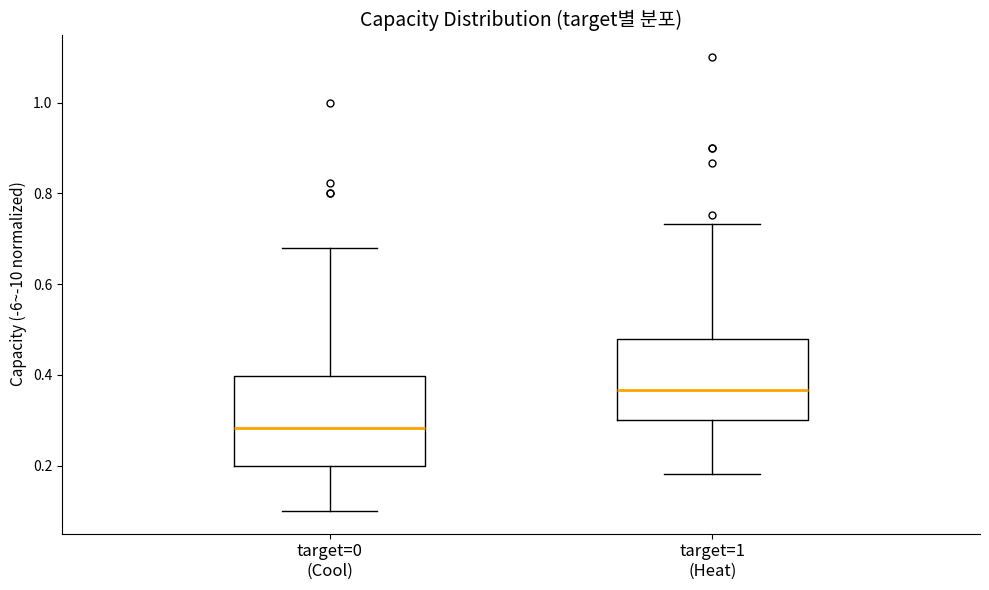

Where is the upper edge of the box for target=1 (Heat) on the y-axis? The values are not printed on the chart, so give them approximately, as read against the axis.

0.48